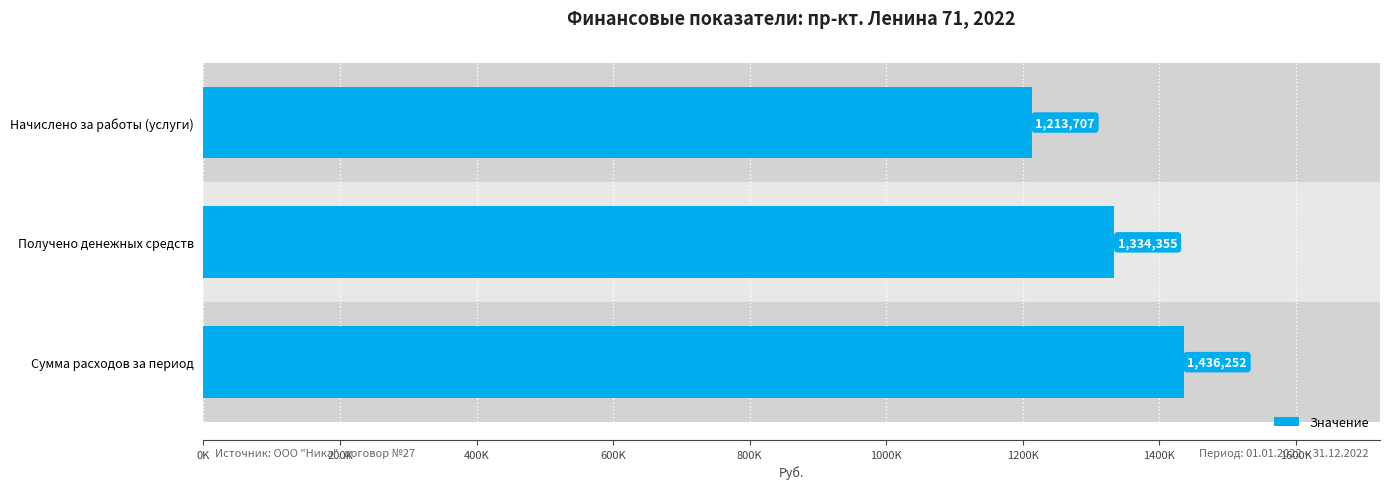

Does the chart contain any negative values?

No